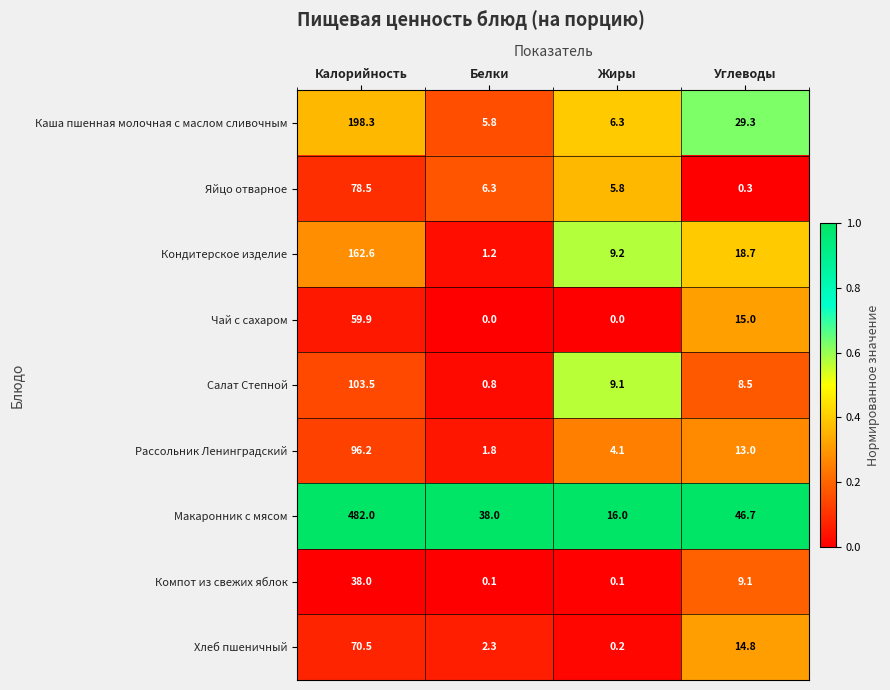

Which series has the widest spread of values?

Макаронник с мясом